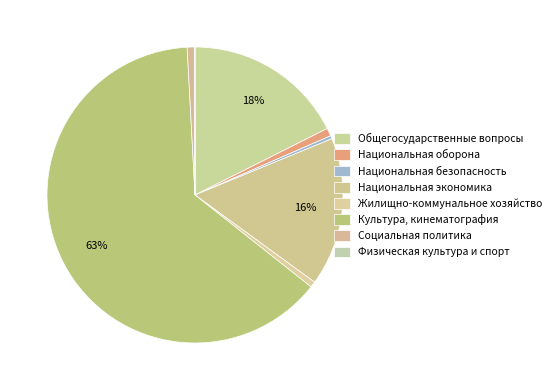

To the nearest percent, what is the combined percentage of Общегосударственные вопросы and Культура, кинематография?

81%